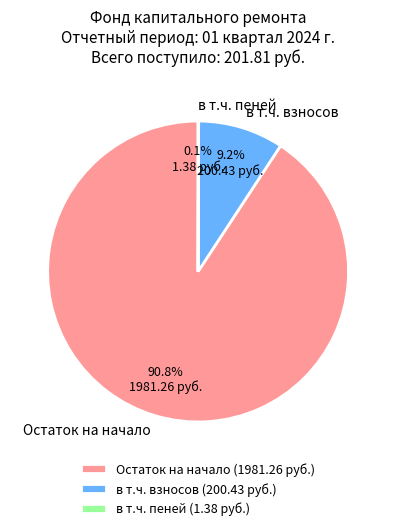

Does any single category account for the majority?

Yes